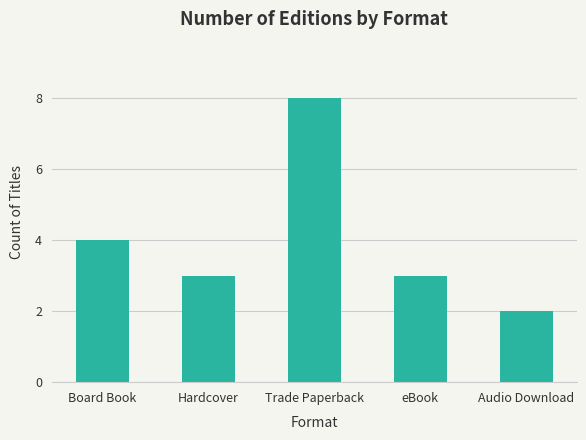

True or false: the data shows 2 at Hardcover.

False